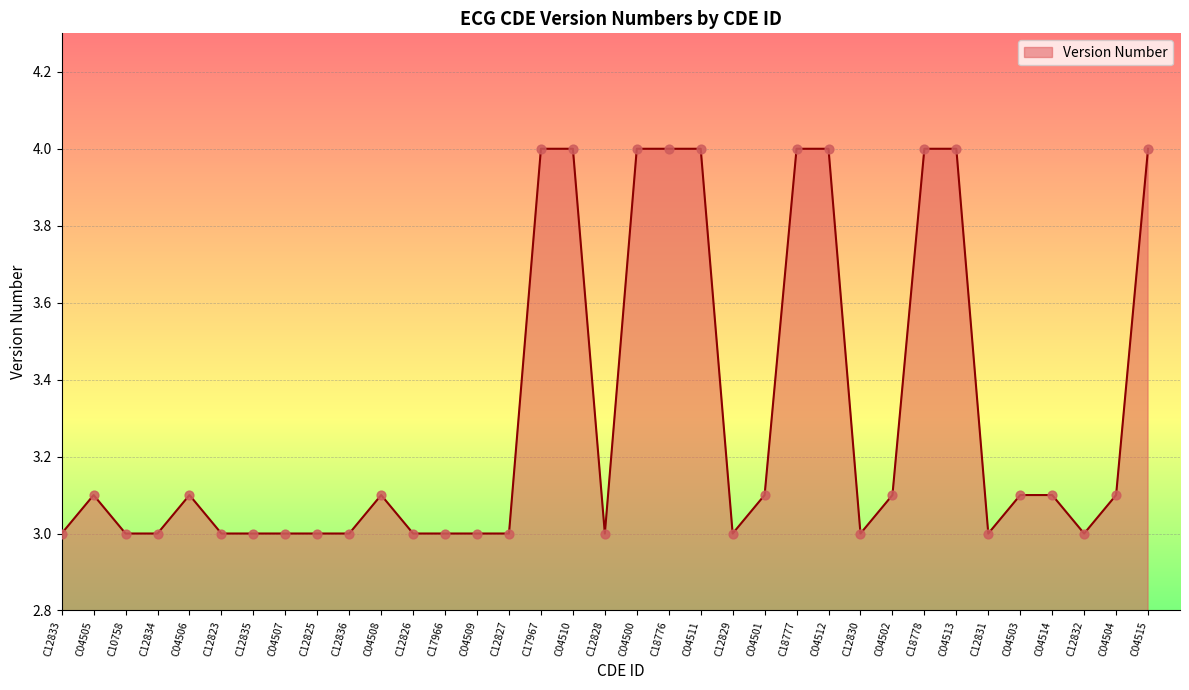

Approximately how many times larger is the value at C04511 compared to C04502?

1.3